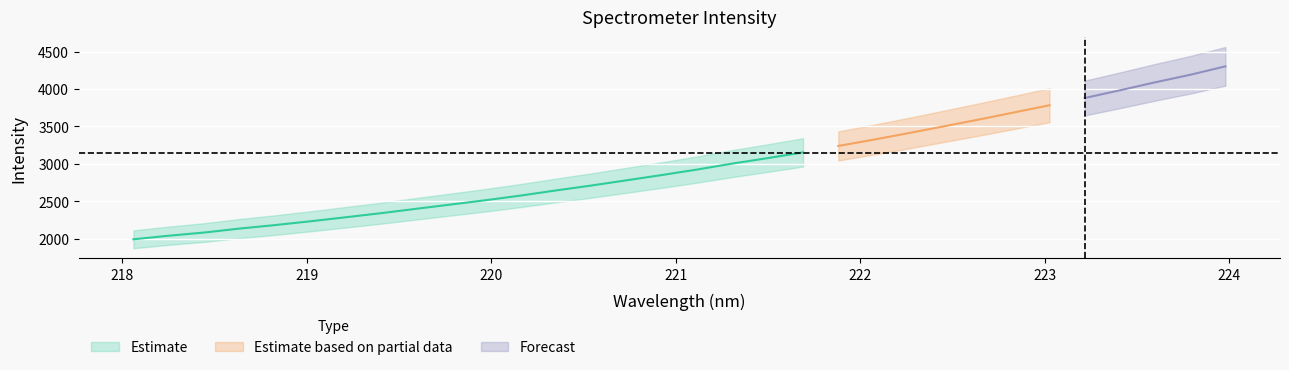

Between 220.5444 and 221.3083, which is larger?

221.3083